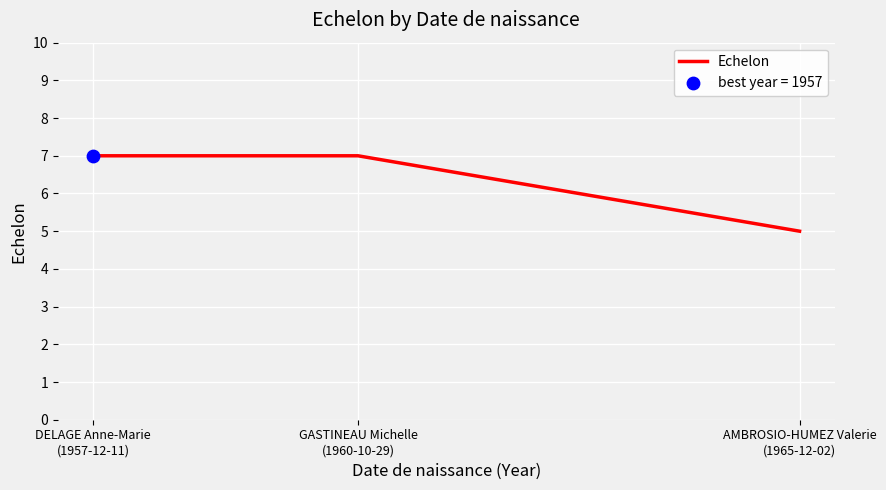

Which has a higher value, AMBROSIO-HUMEZ Valerie
(1965-12-02) or DELAGE Anne-Marie
(1957-12-11)?

DELAGE Anne-Marie
(1957-12-11)